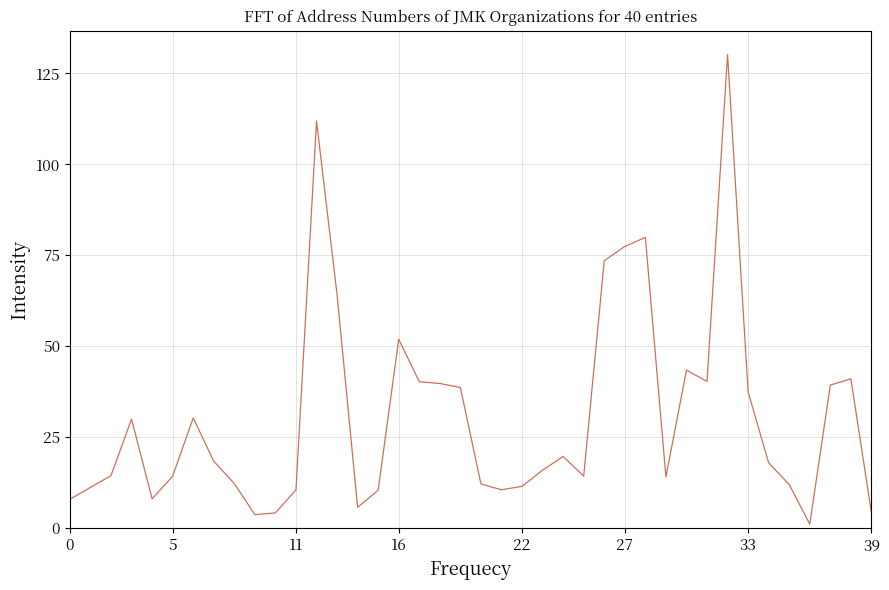

What is the difference between the maximum and minimum values?

129.1